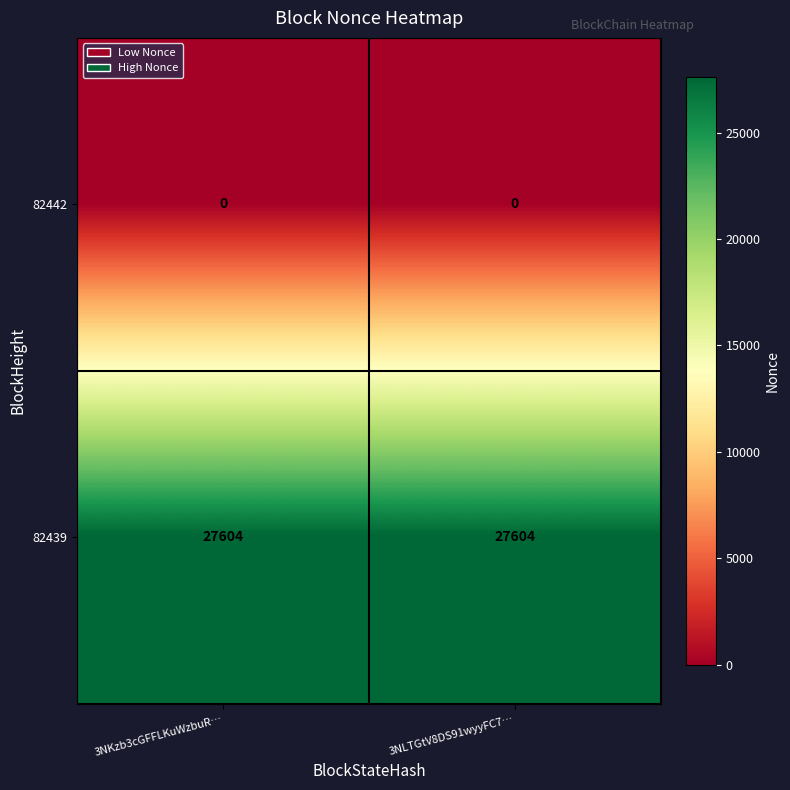

What is the sum of the 82439 values at 3NLTGtV8DS91wyyFC7… and 3NKzb3cGFFLKuWzbuR…?

55208